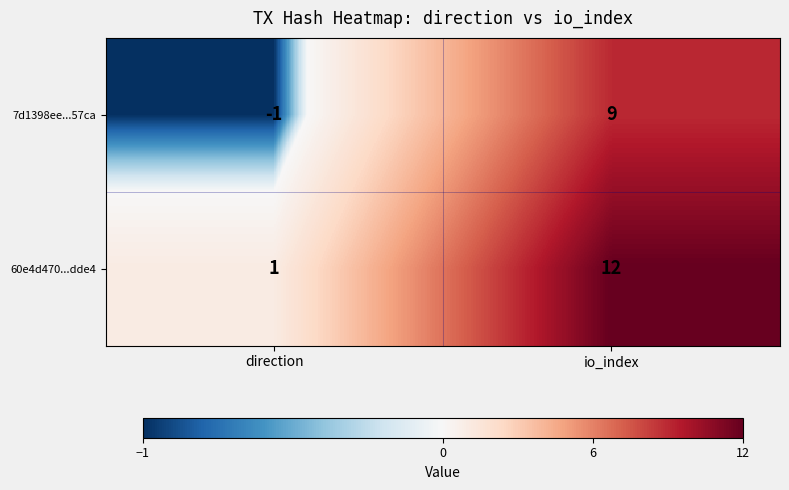

What is the sum of all 60e4d470...dde4 values?

13